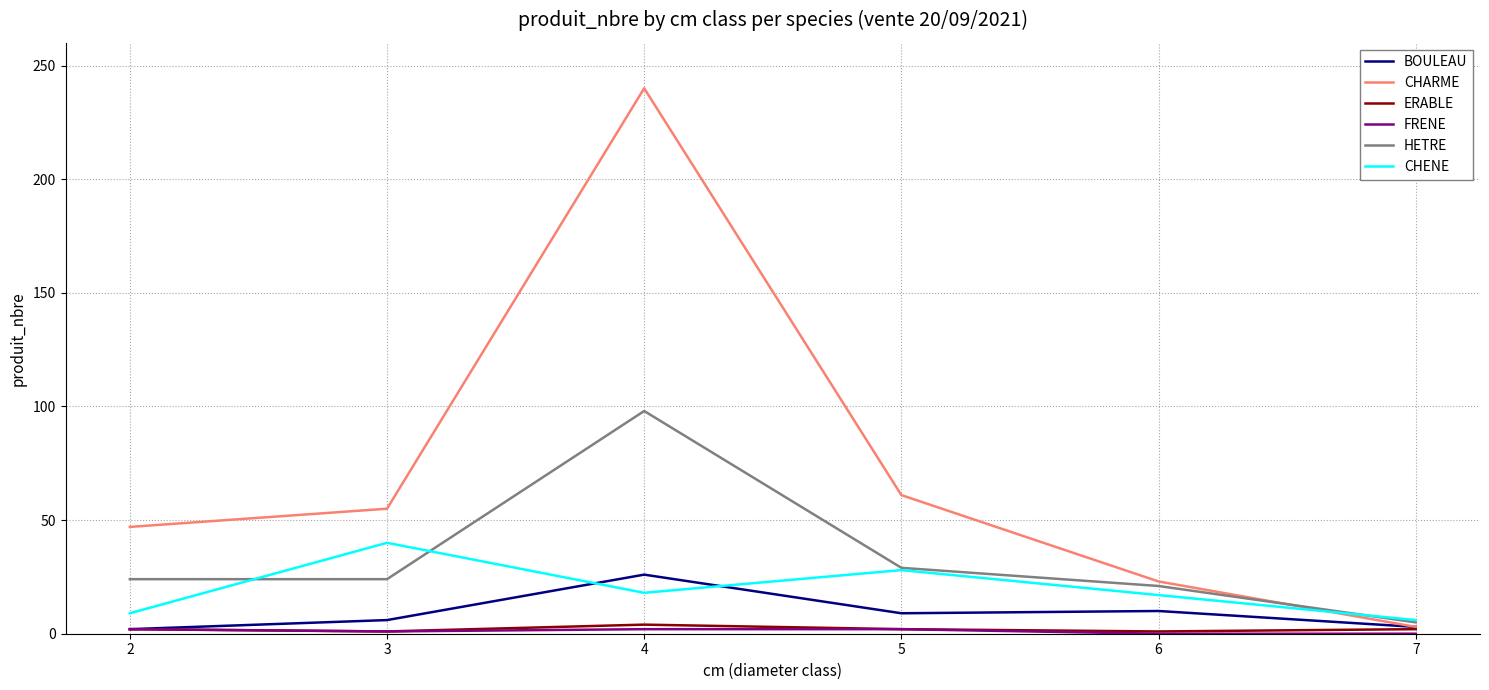

What is the greatest value displayed?

240